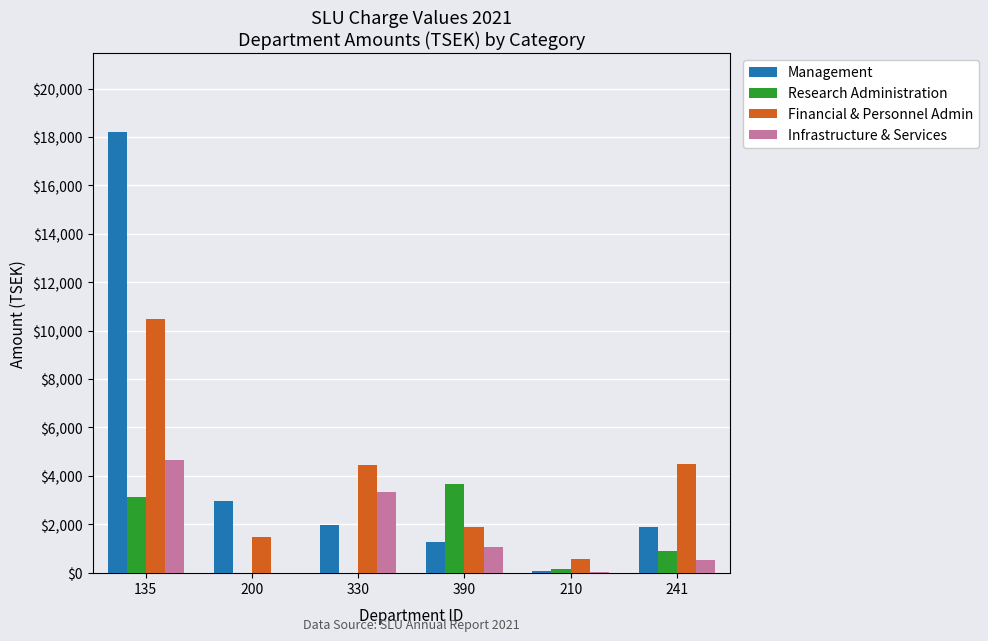

Which series has the widest spread of values?

Management